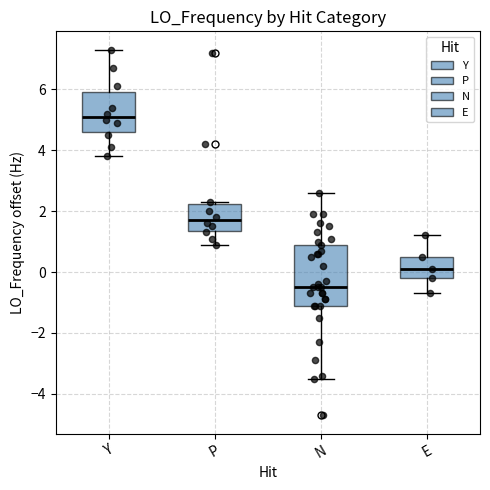

Reading left to right, transcribe this box plot: for each box, give where its median line is, the range the box spans, and where its two whiskers end, as read against the y-axis. The values are not printed on the chart, so give them approximately, as read against the axis.

Y: median 5.0, box 4.6 to 6.0, whiskers 3.8 to 7.4
P: median 1.8, box 1.4 to 2.2, whiskers 0.8 to 2.4
N: median -0.4, box -1.2 to 0.8, whiskers -3.4 to 2.6
E: median 0.2, box -0.2 to 0.6, whiskers -0.6 to 1.2